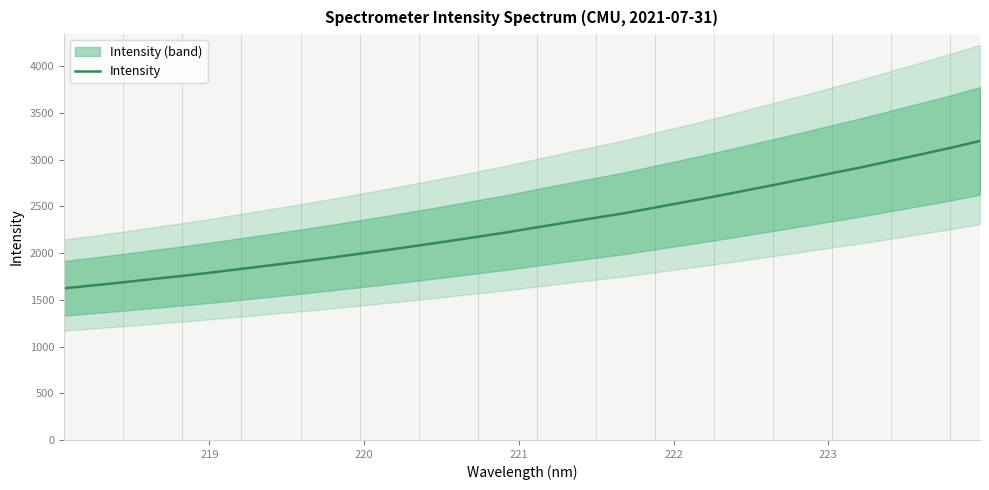

What is the value of the 9th point from the left?

1909.3